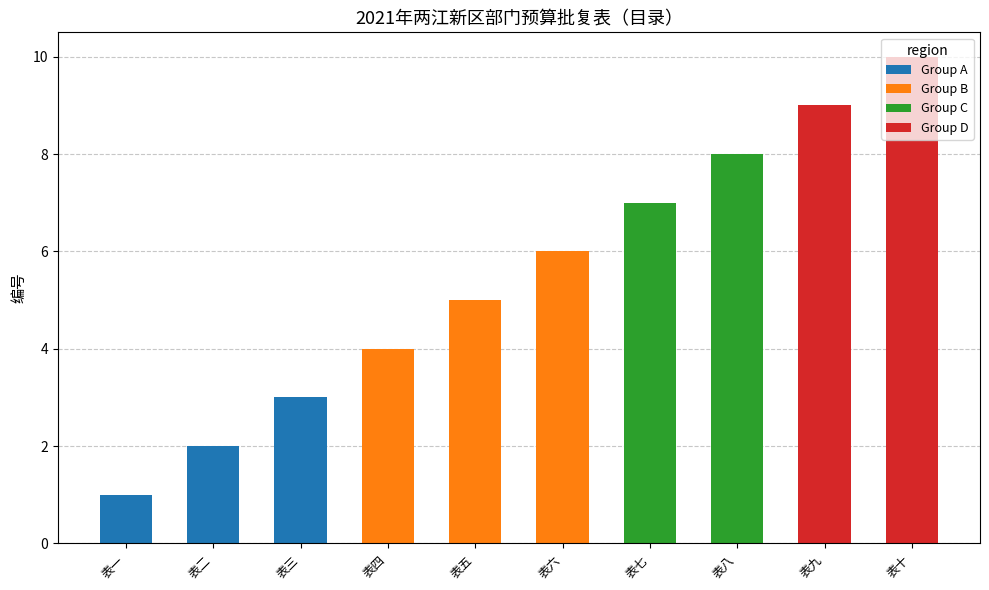

What is the maximum value for Group A?

3